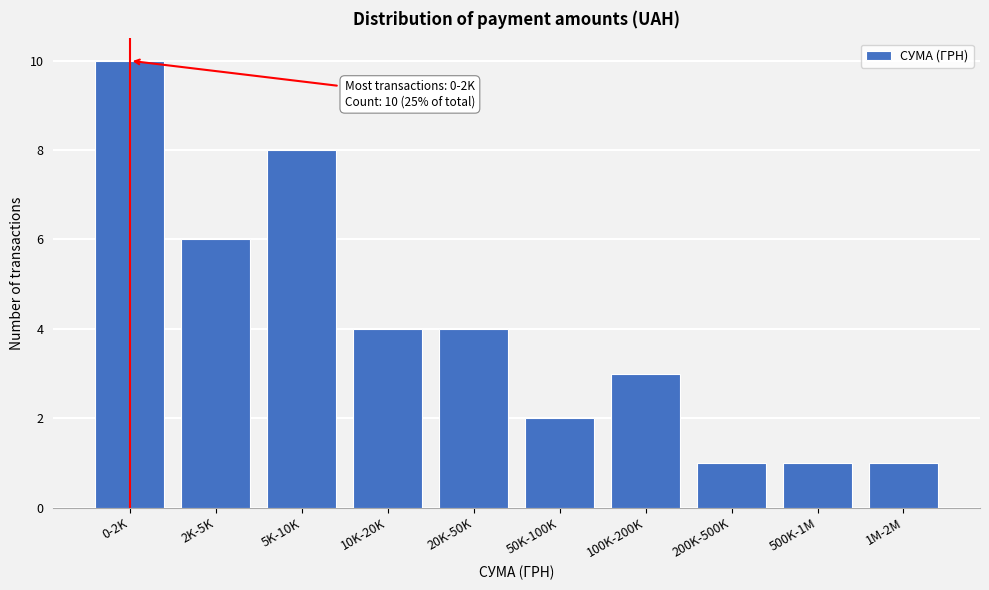

Reading right to left, what are all the values shown in this chart?

1	1	1	3	2	4	4	8	6	10